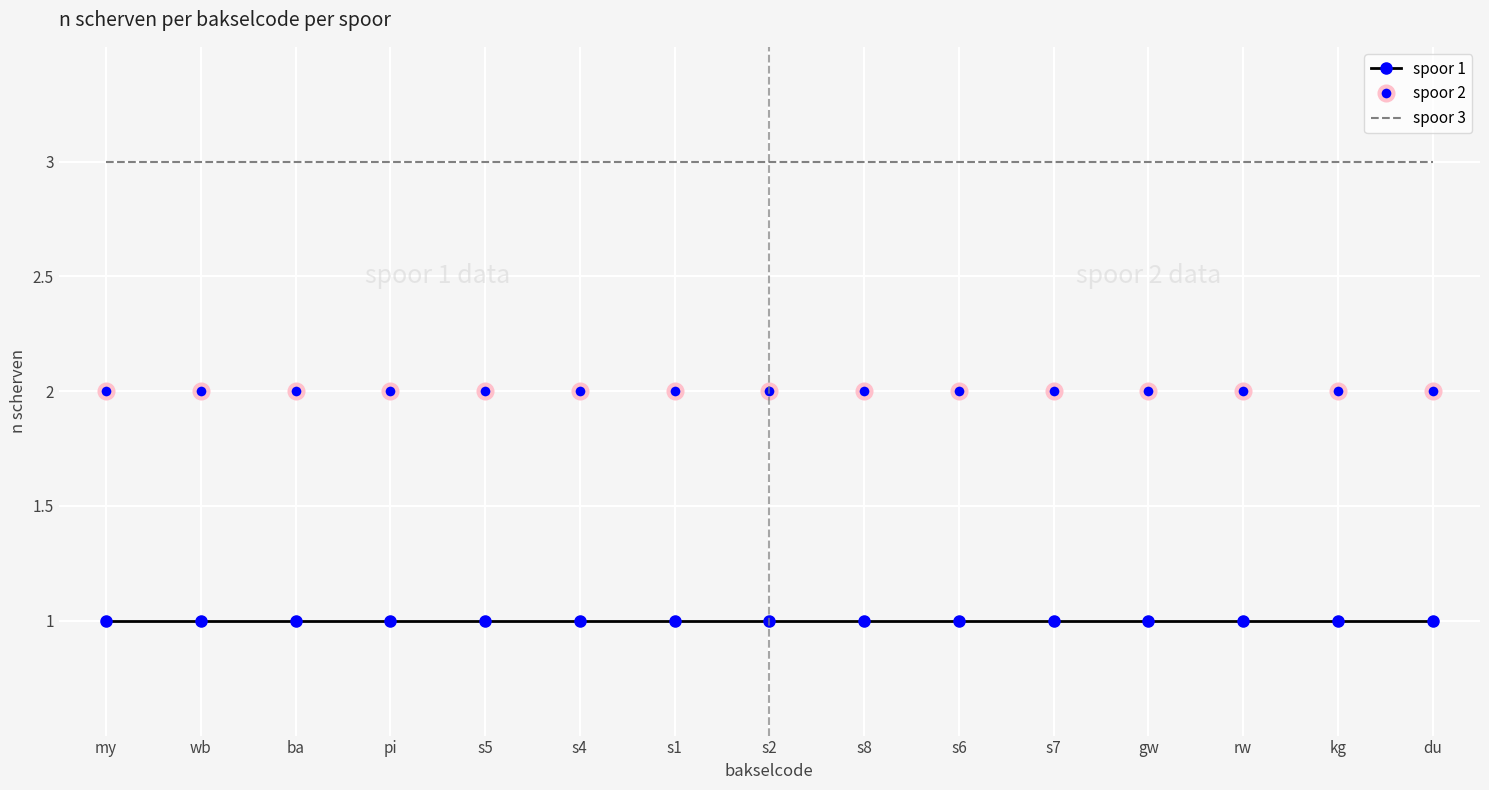

True or false: spoor 1 and spoor 2 intersect in this chart.

False